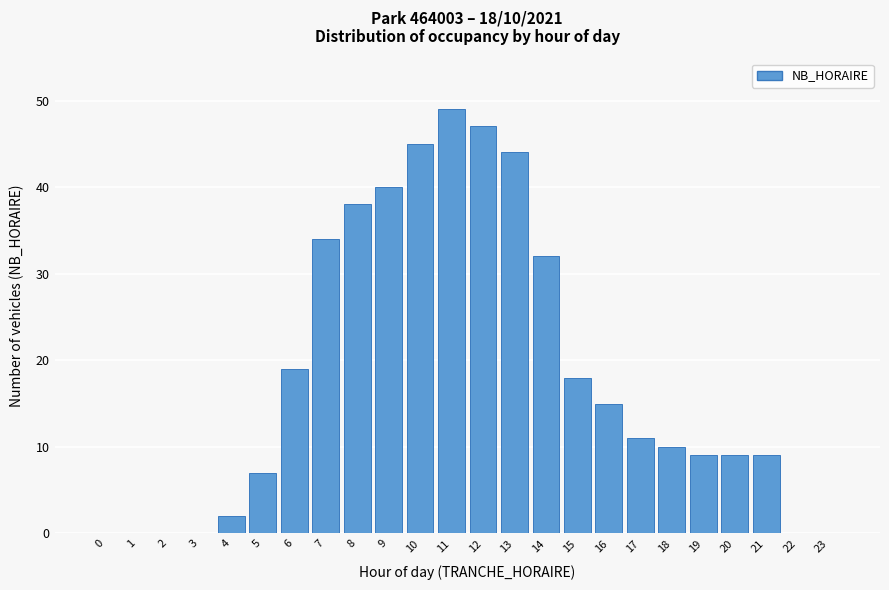

Reading left to right, what are all the values shown in this chart?

0=0	1=0	2=0	3=0	4=2	5=7	6=19	7=34	8=38	9=40	10=45	11=49	12=47	13=44	14=32	15=18	16=15	17=11	18=10	19=9	20=9	21=9	22=0	23=0